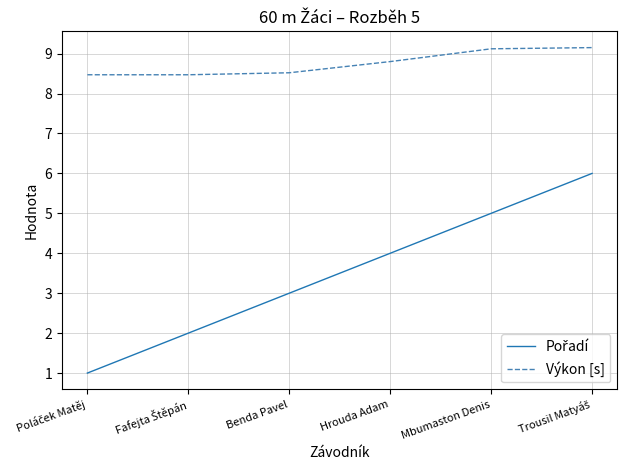

What is the spread (max minus min) of values at Hrouda Adam?

4.8